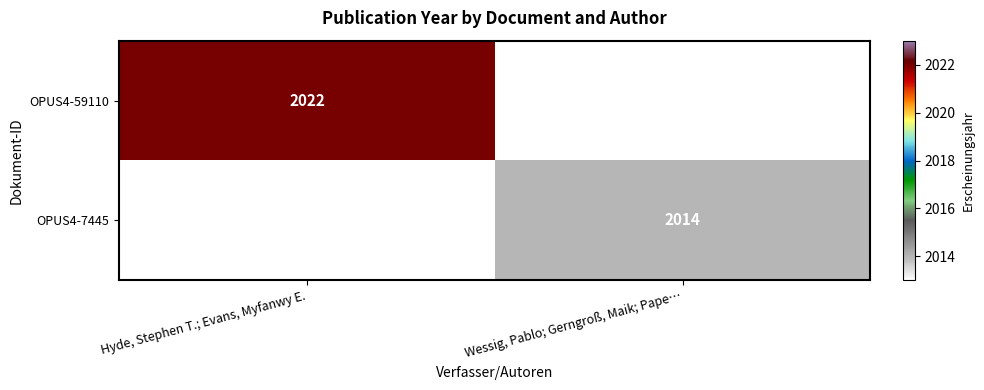

The OPUS4-59110 series shows 919 at Hyde, Stephen T.; Evans, Myfanwy E.. True or false?

False